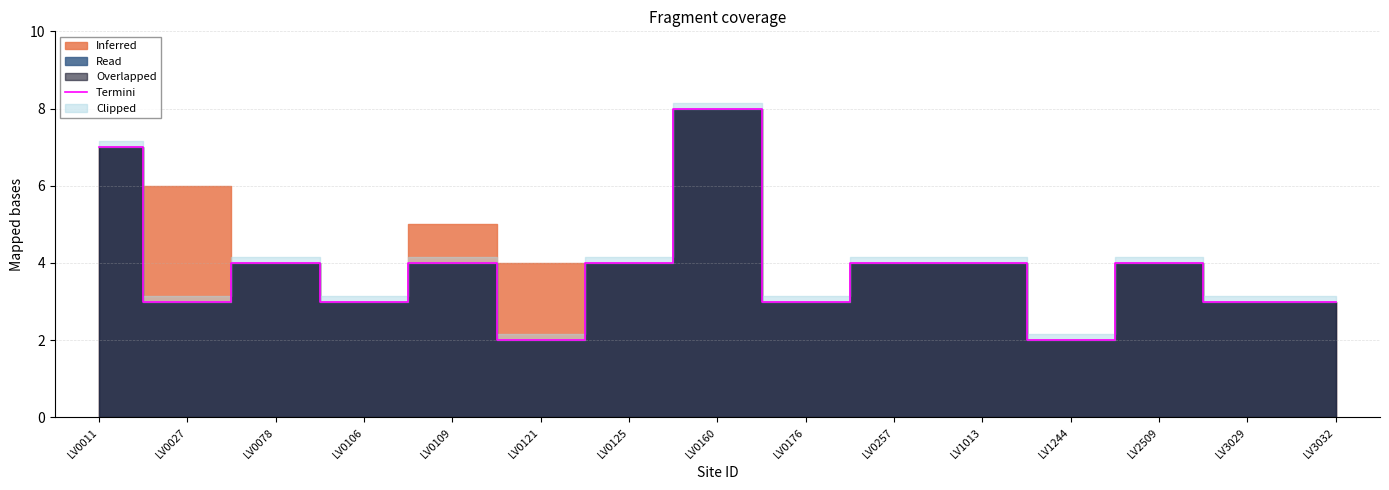

Reading right to left, extract all data points from this chart.

3	3	4	2	4	4	3	8	4	2	4	3	4	3	7